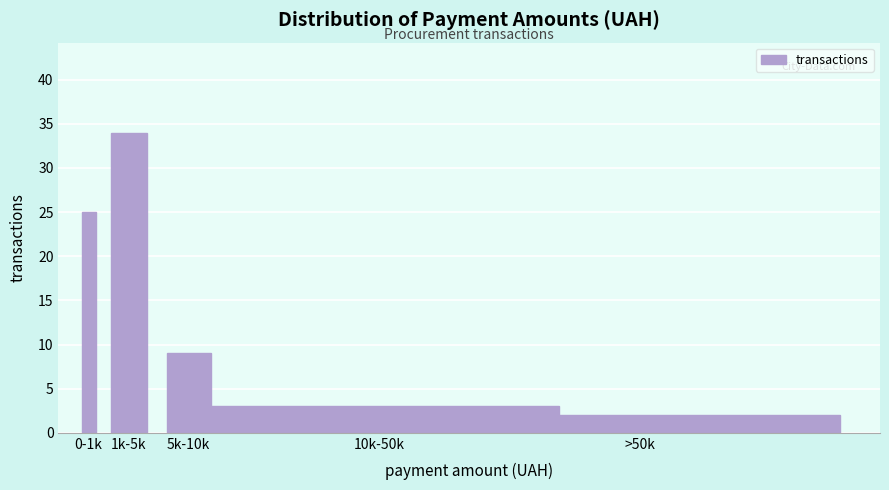

Reading left to right, extract all data points from this chart.

0-1k=25	1k-5k=34	5k-10k=9	10k-50k=3	>50k=2